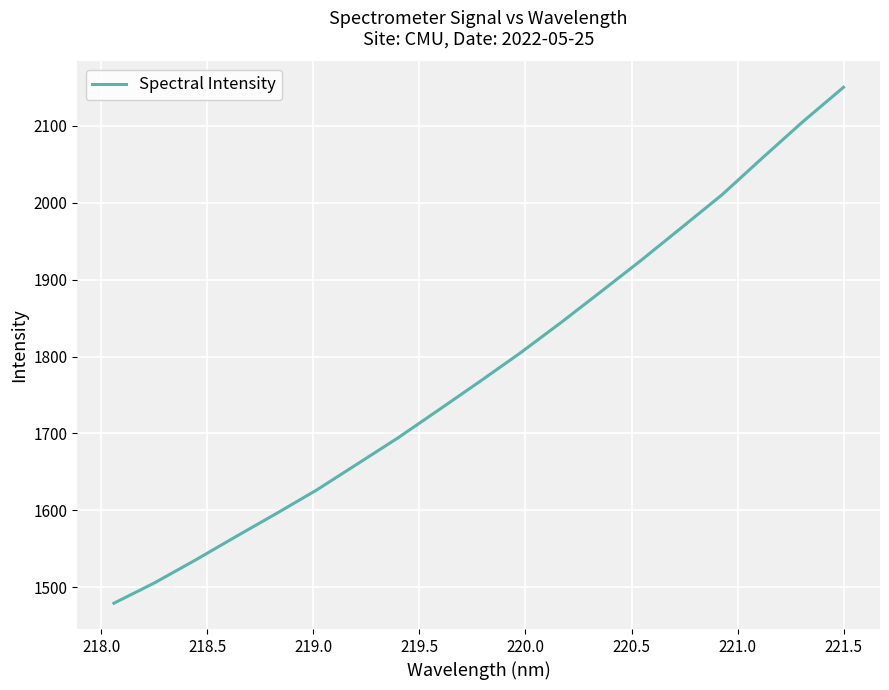

What is the greatest value displayed?

2149.9